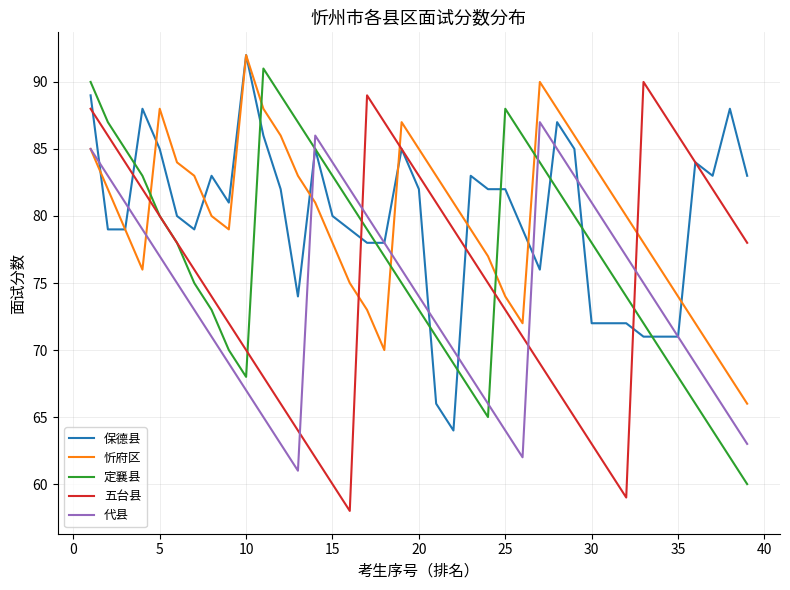

What is the greatest value displayed?

92